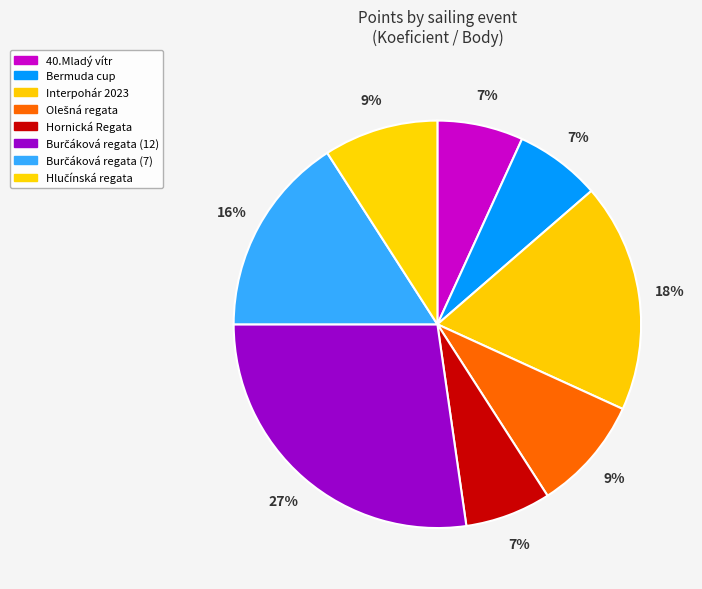

The Burčáková regata (7) slice represents 16% of the pie. True or false?

True